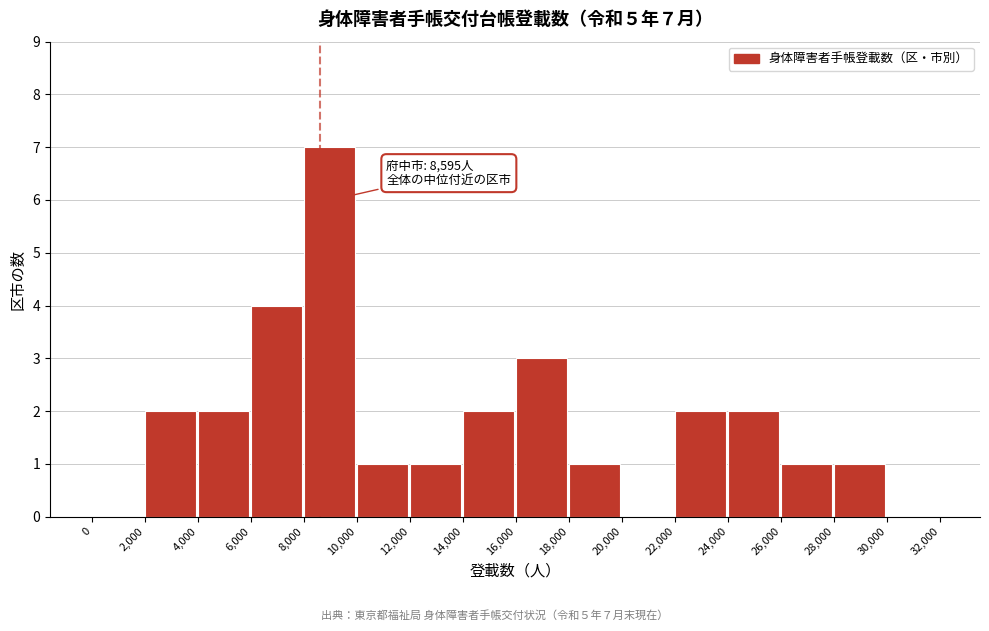

Which range on the x-axis has the tallest bar?

8,000 to 10,000